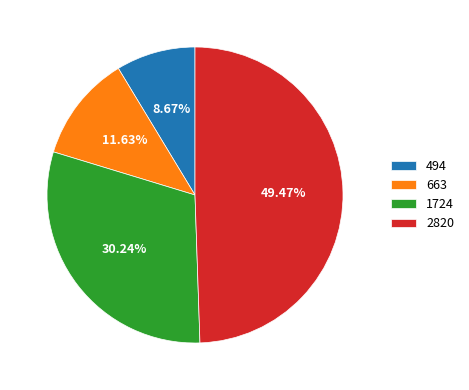

Rank the categories by value from highest to lowest.

2820, 1724, 663, 494